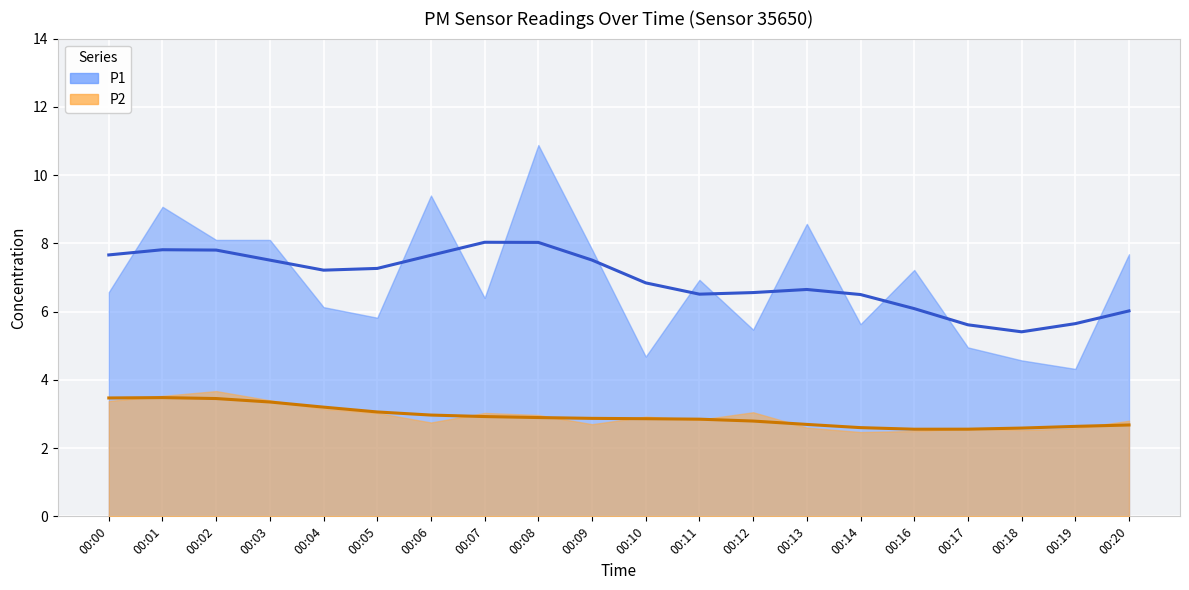

What is the total value across all series at 00:13?

11.2